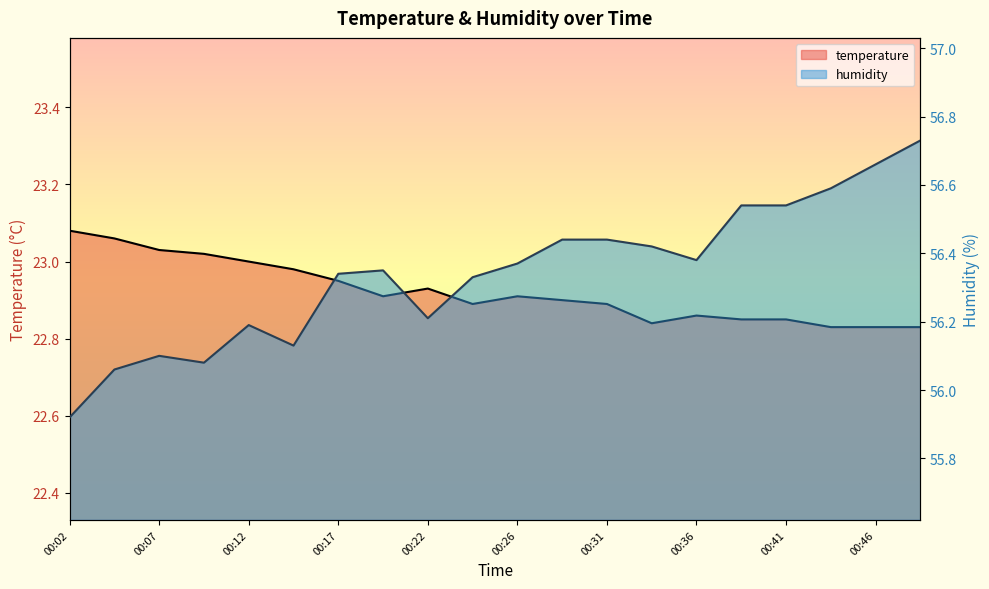

List the series in order of their peak value, highest first.

humidity, temperature